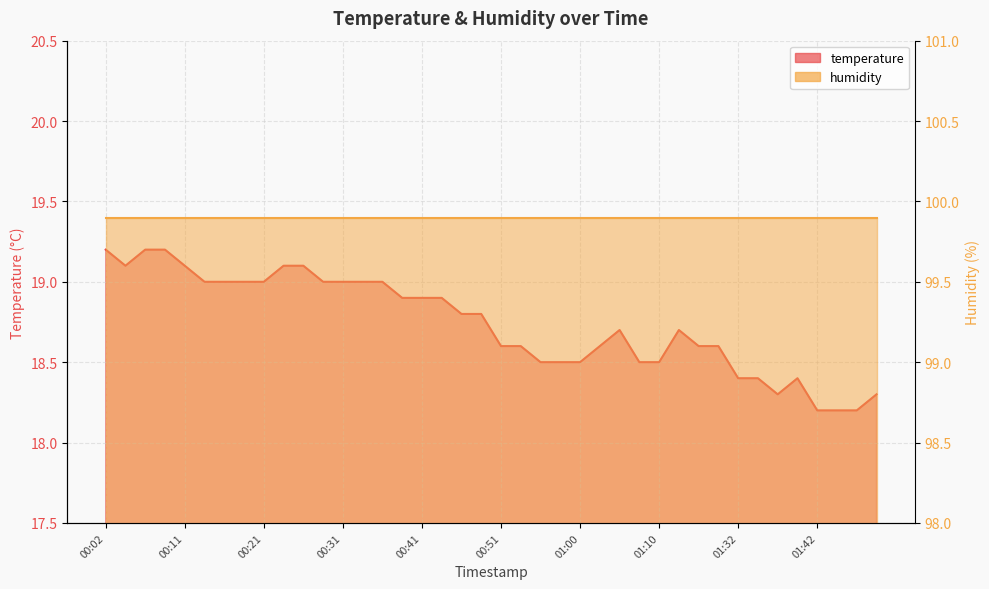

What is the smallest value displayed?

18.2